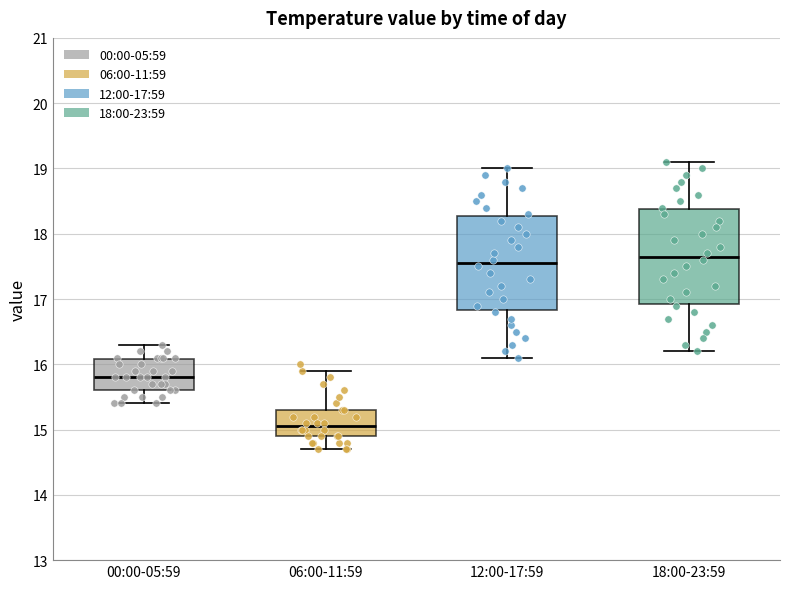

Where is the upper edge of the box for 06:00-11:59 on the y-axis? The values are not printed on the chart, so give them approximately, as read against the axis.

15.3